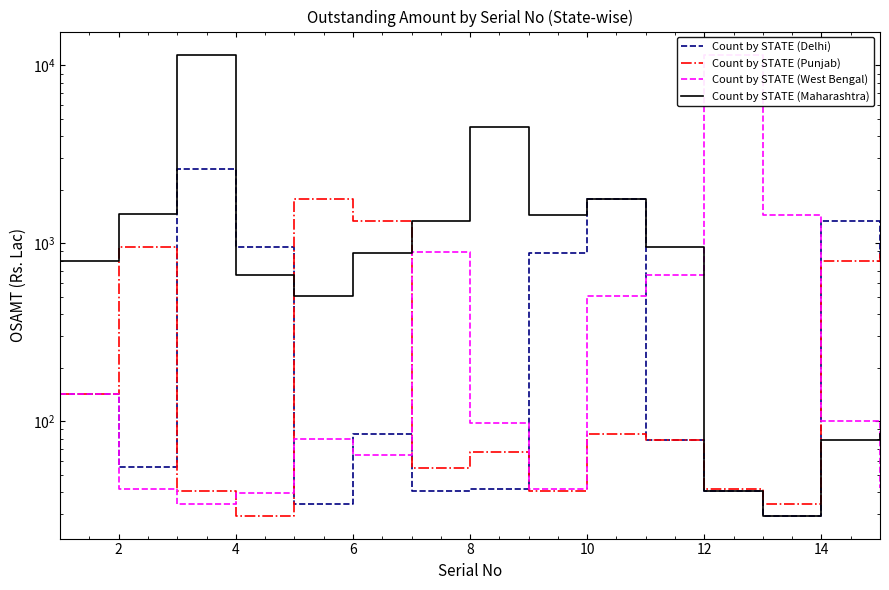

What is the maximum value for Count by STATE (West Bengal)?

11497.8